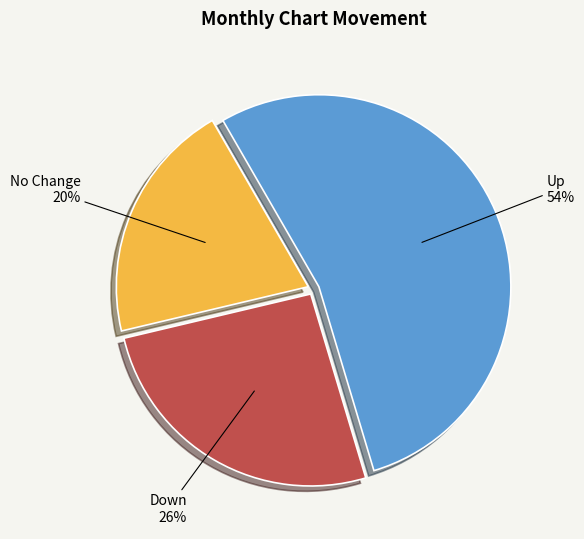

Is there a majority slice in this chart?

Yes